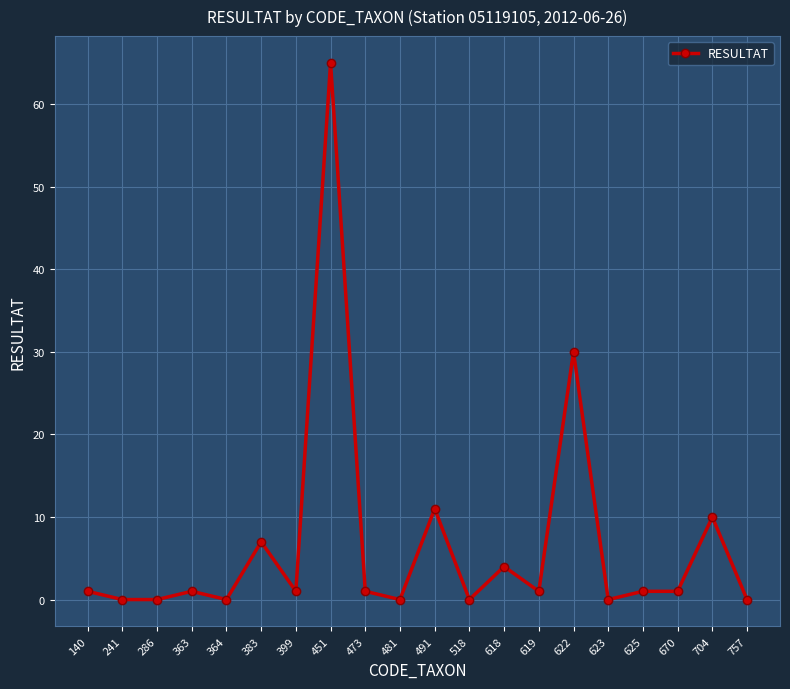

Which has a higher value, 618 or 286?

618